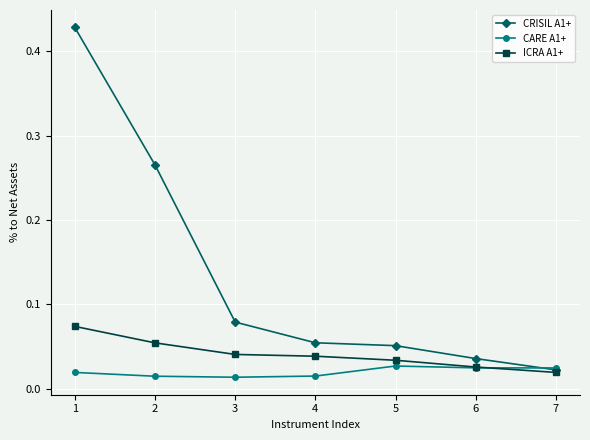

At which category is the sum across all series the highest?

1